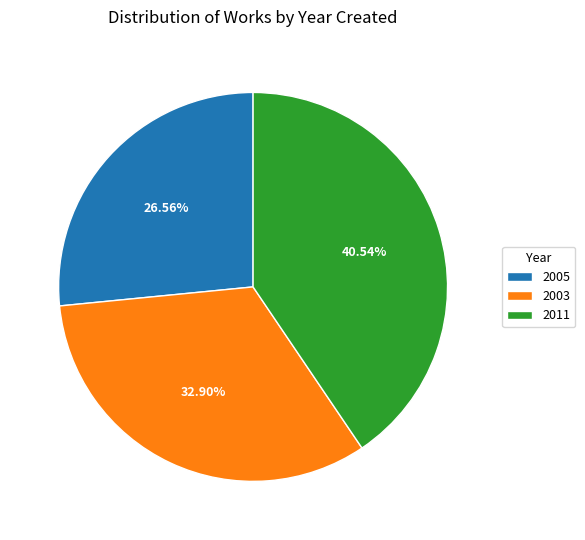

Does 2011 represent more than half of the total?

No